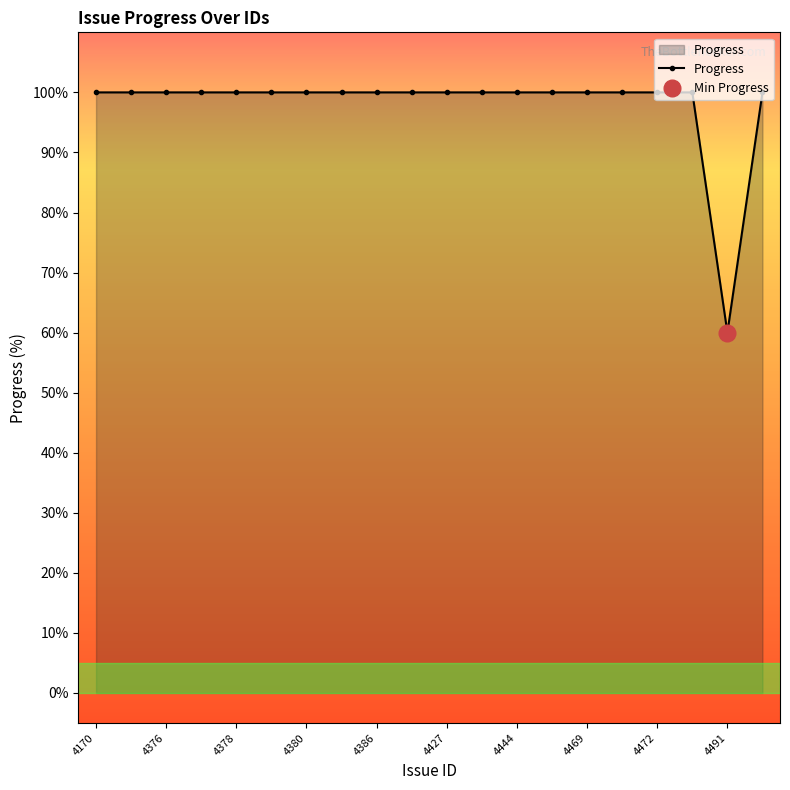

Is it true that Progress equals 100 at 4376?

True